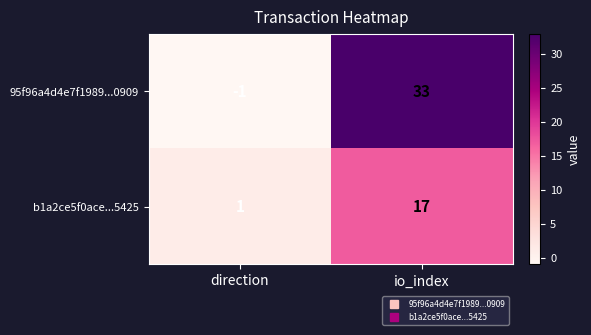

What is the highest value of the b1a2ce5f0ace...5425 series?

17